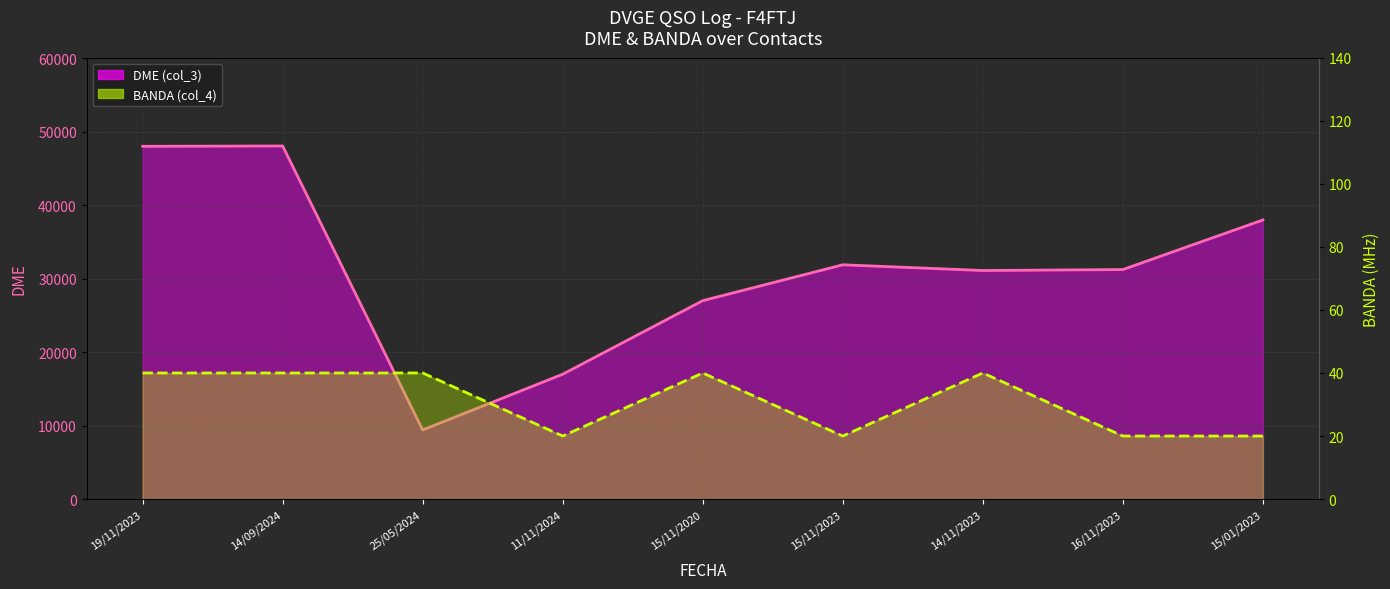

At how many categories does at least one series exceed 10656?

8